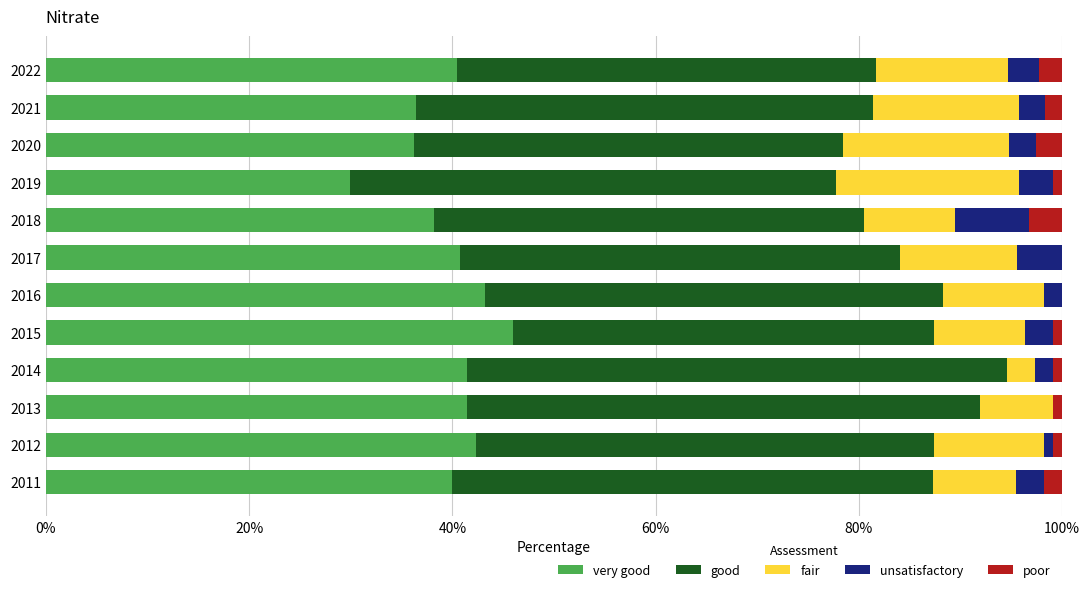

What is the total value across all series at 2018?

100.0